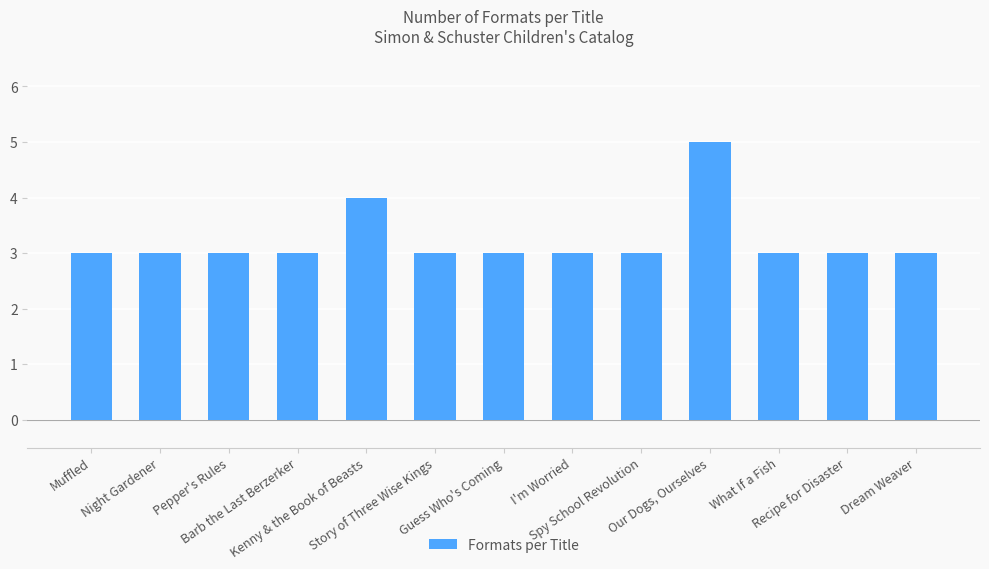

What is the value of the 12th bar from the left?

3